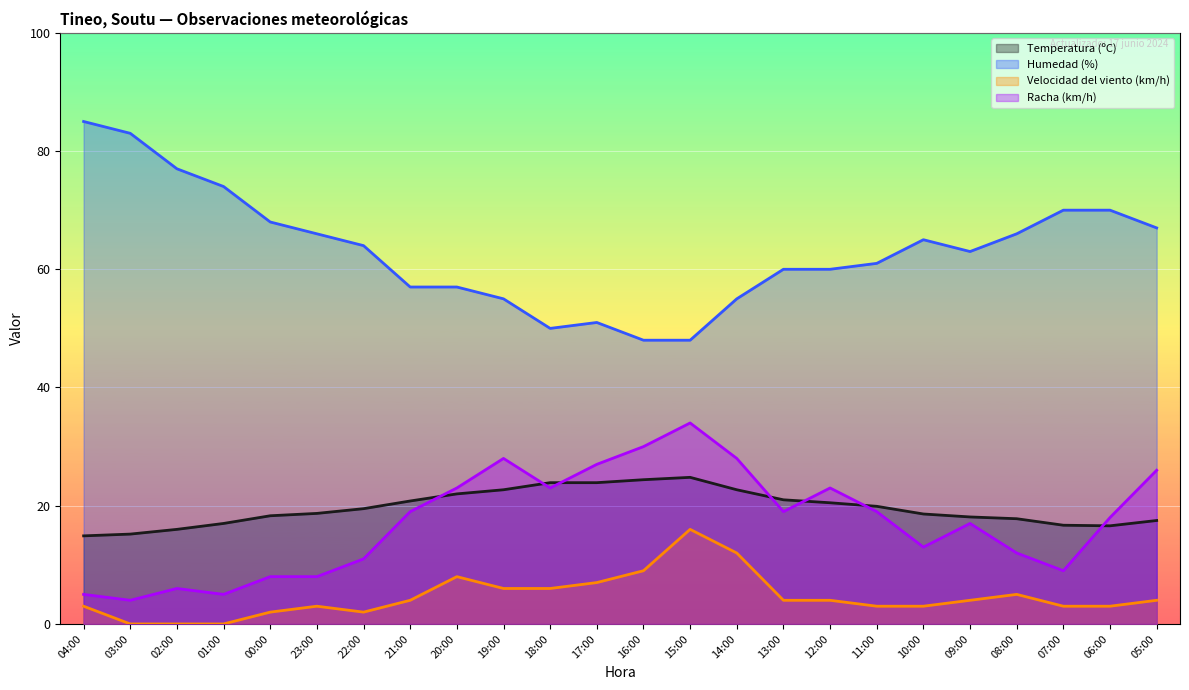

Rank the series by their maximum value, from highest to lowest.

Humedad (%), Racha (km/h), Temperatura (ºC), Velocidad del viento (km/h)